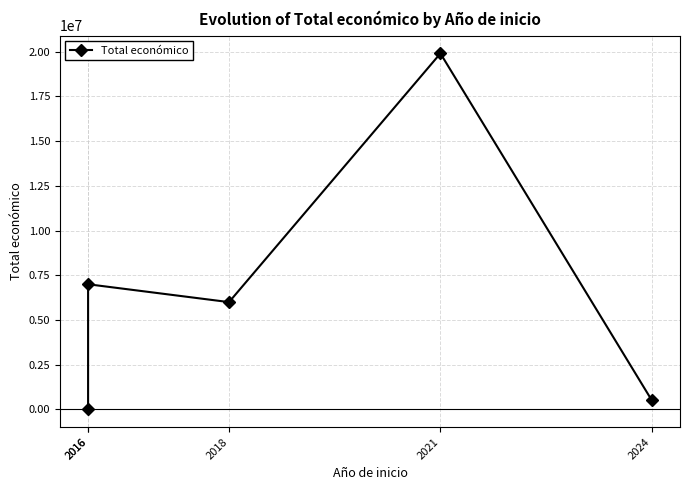

How many points are lower than both their immediate neighbors (excluding endpoints)?

1